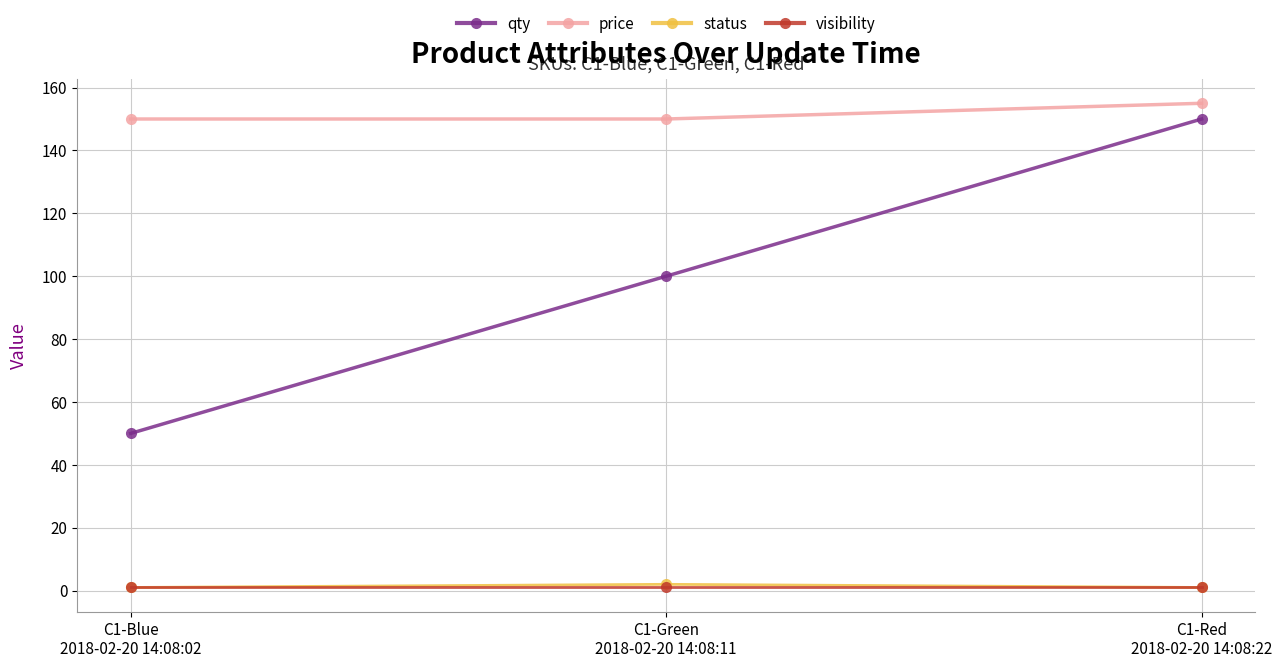

What is the maximum value for qty?

150